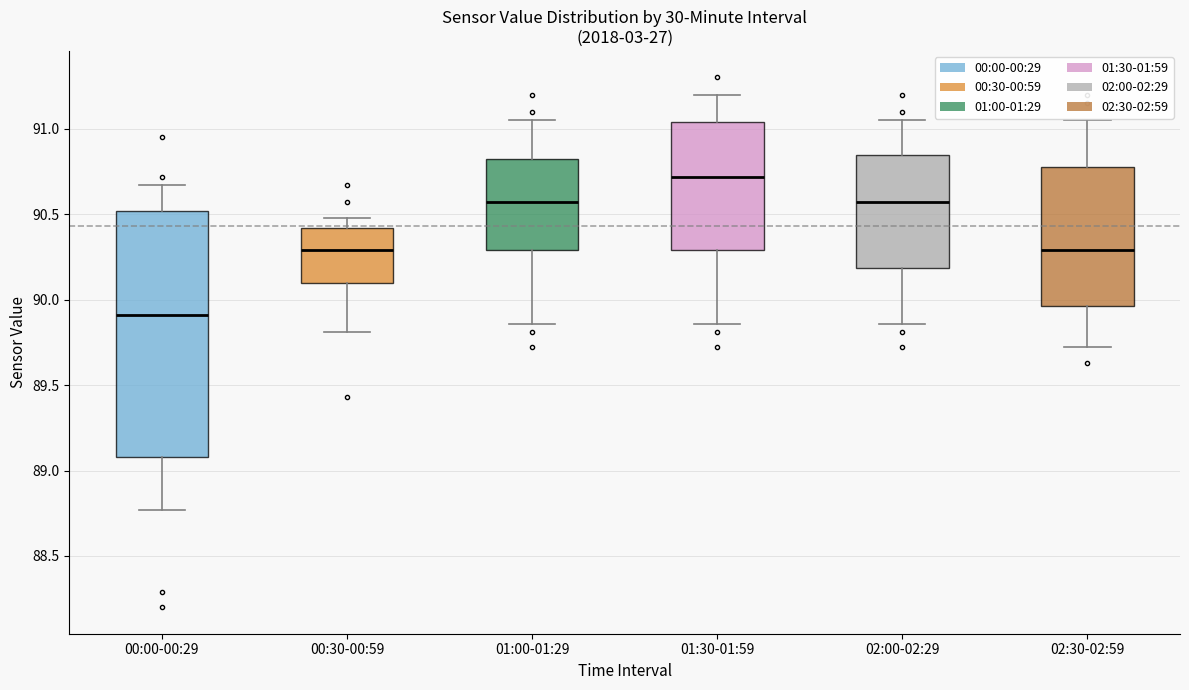

Which box has the lowest median line?

00:00-00:29